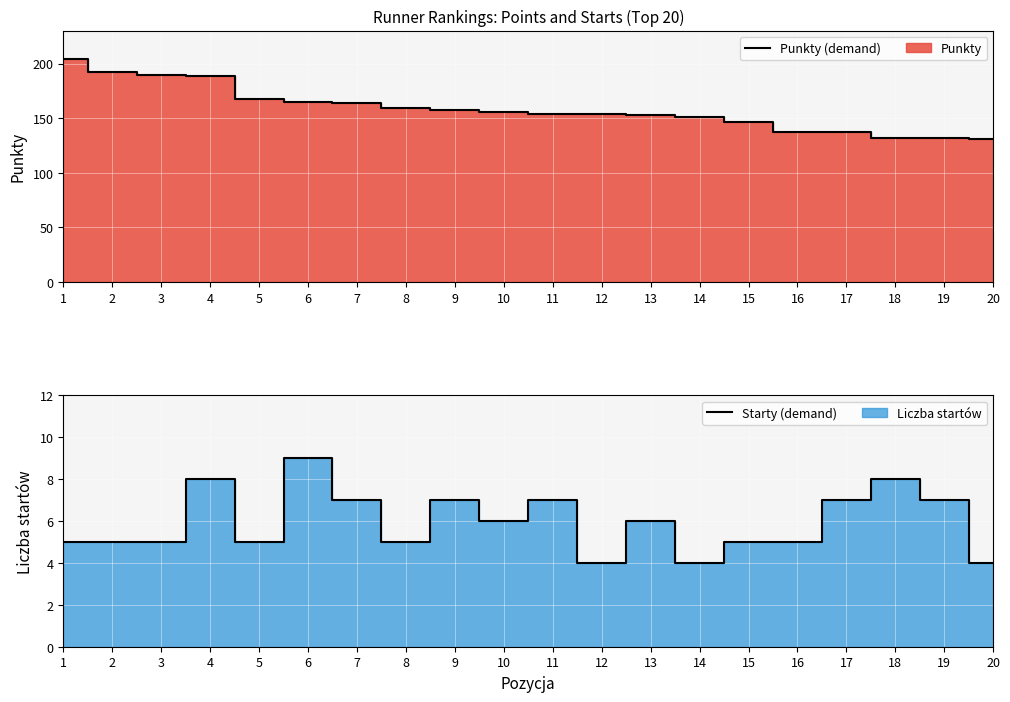

Which series has the widest spread of values?

Punkty (line)